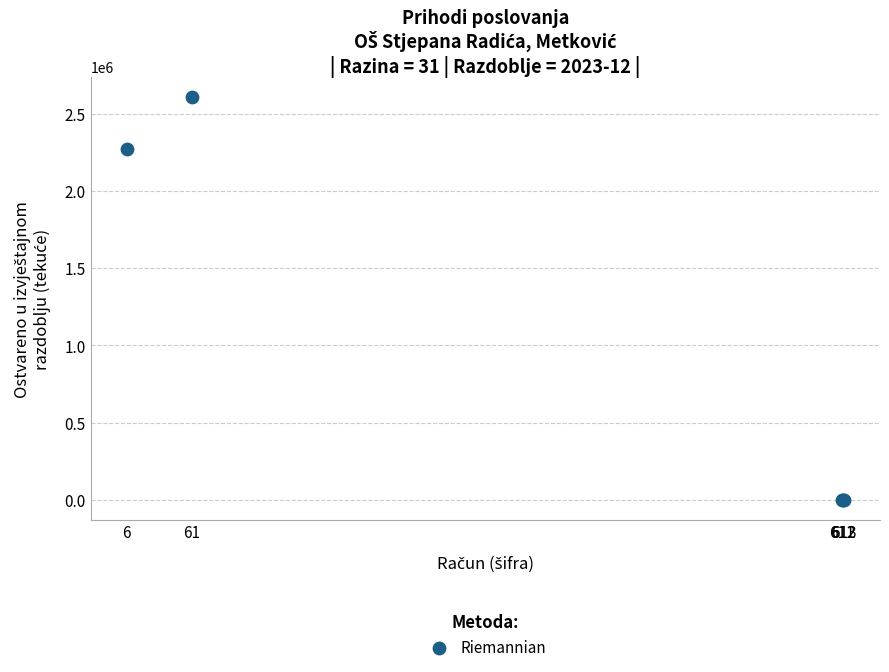

What Y value in the scatter plot is closest to 1304758?

2271103.6